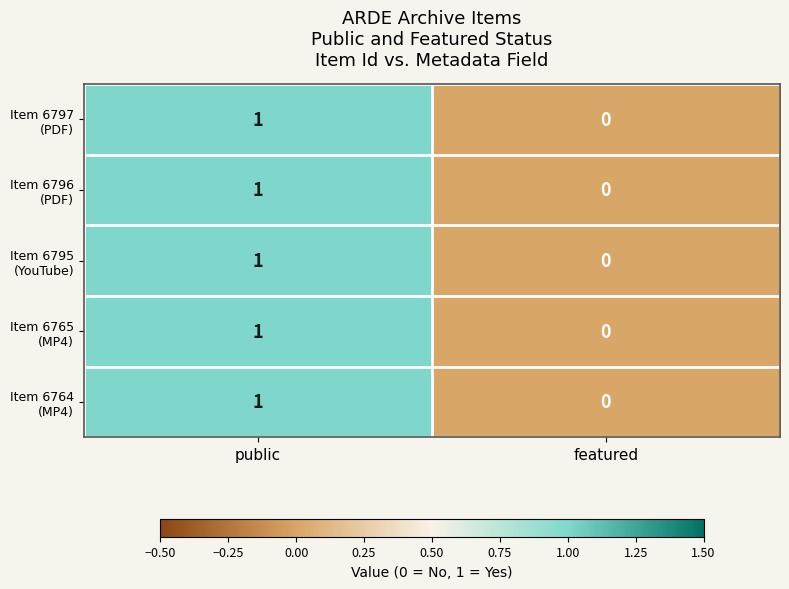

Which category has the highest value across all series?

public